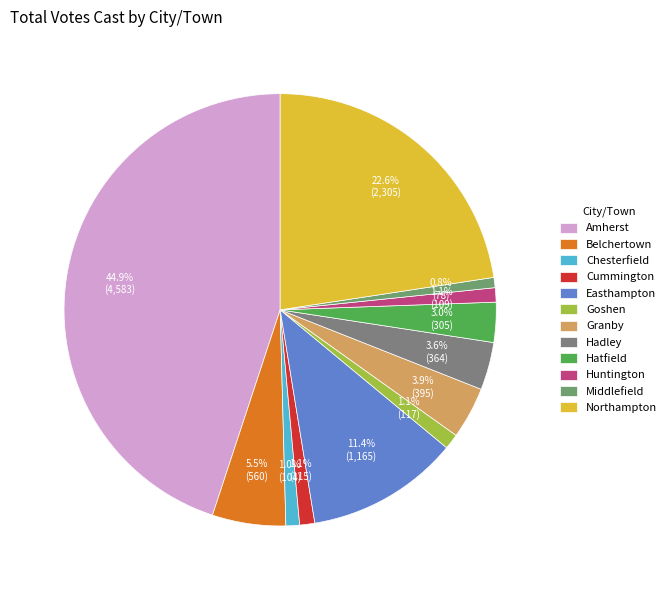

The Northampton slice represents 23% of the pie. True or false?

True